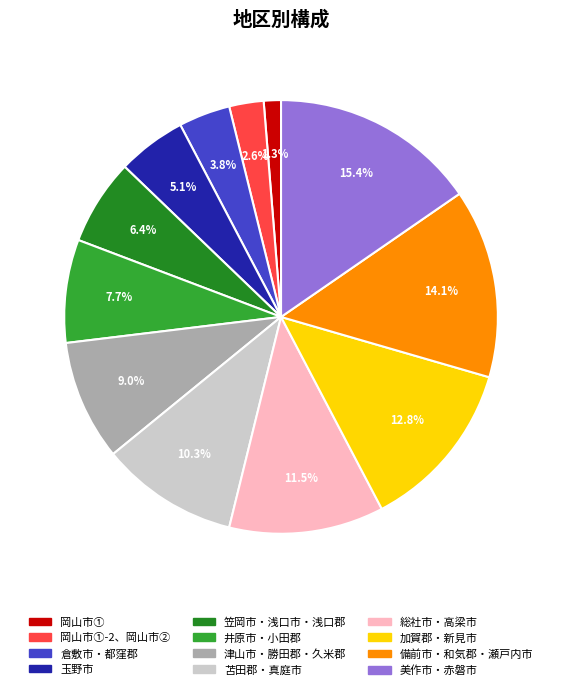

What percentage is the 倉敷市・都窪郡 slice, to the nearest percent?

4%